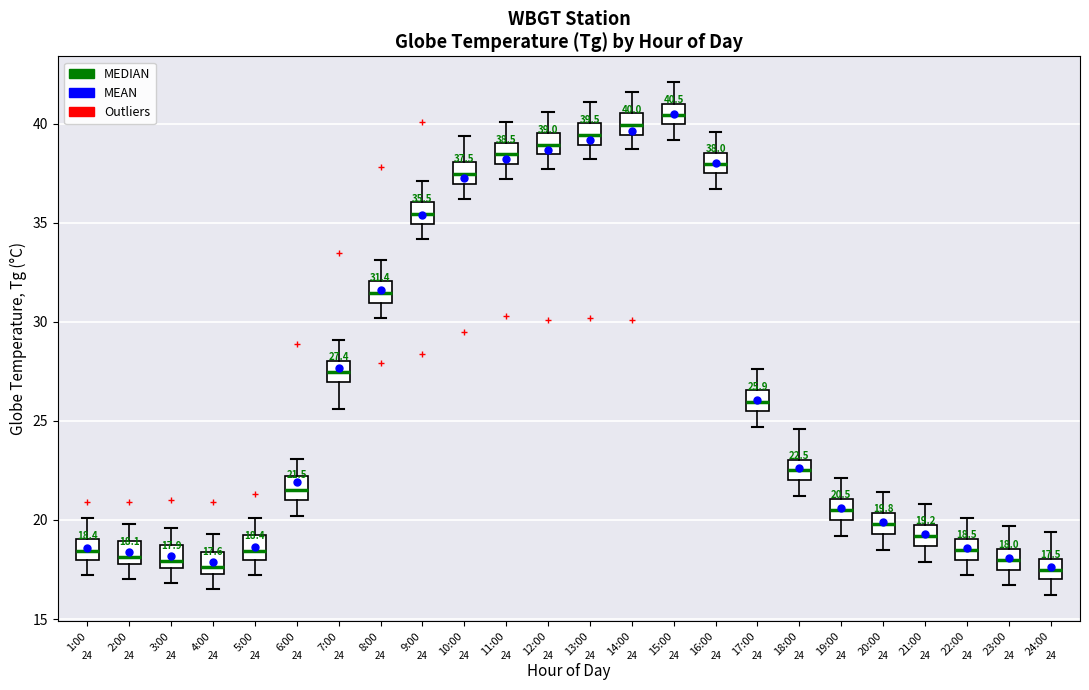

Which box has the highest median line?

15:00